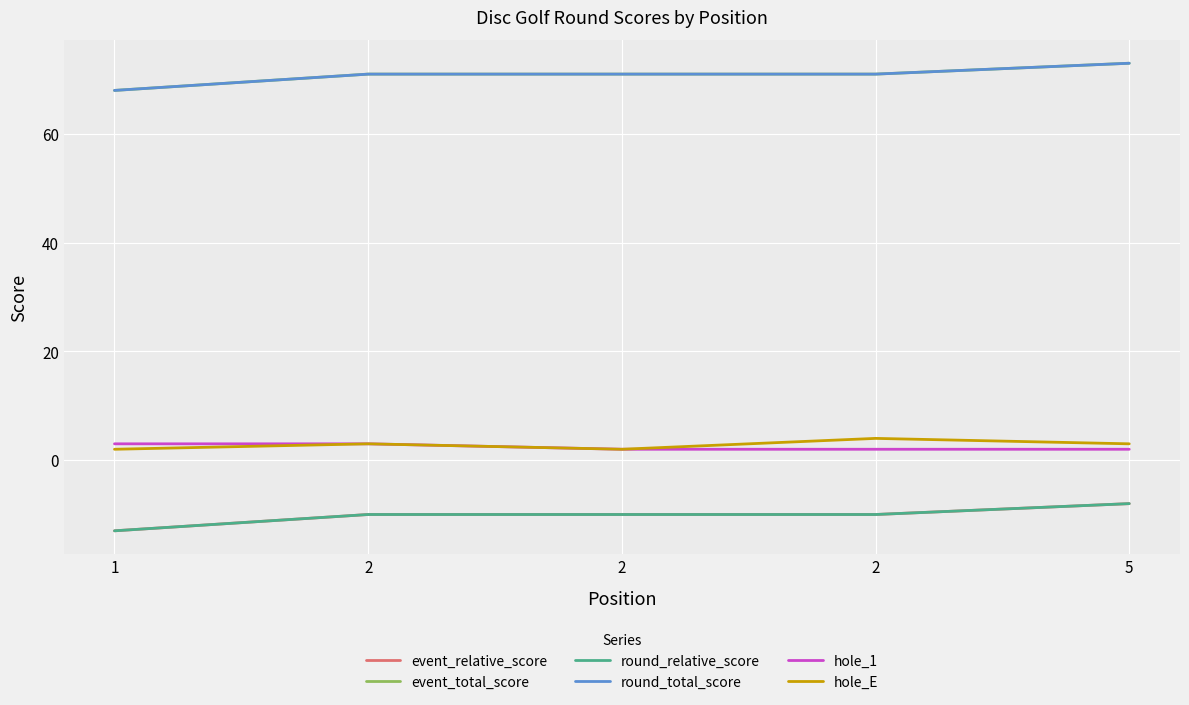

What value does the hole_E series have at 5?

3